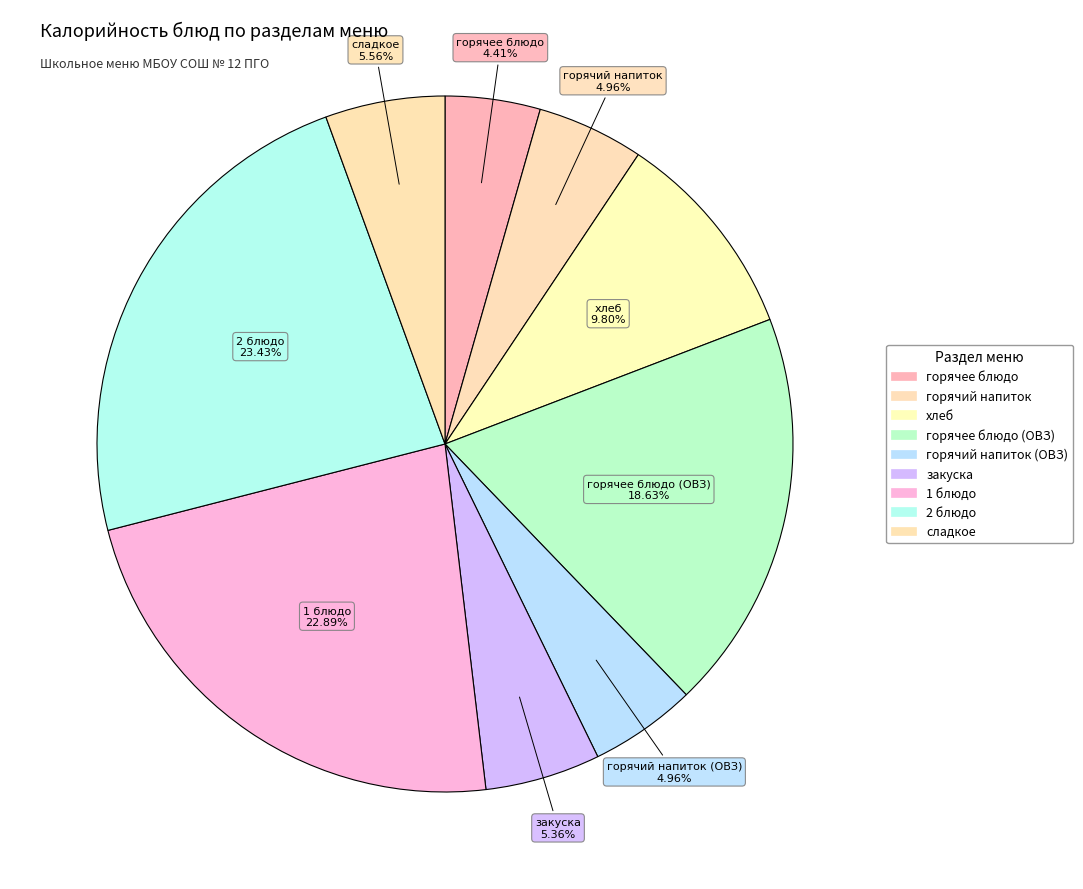

Is there any slice that represents more than half of the pie?

No